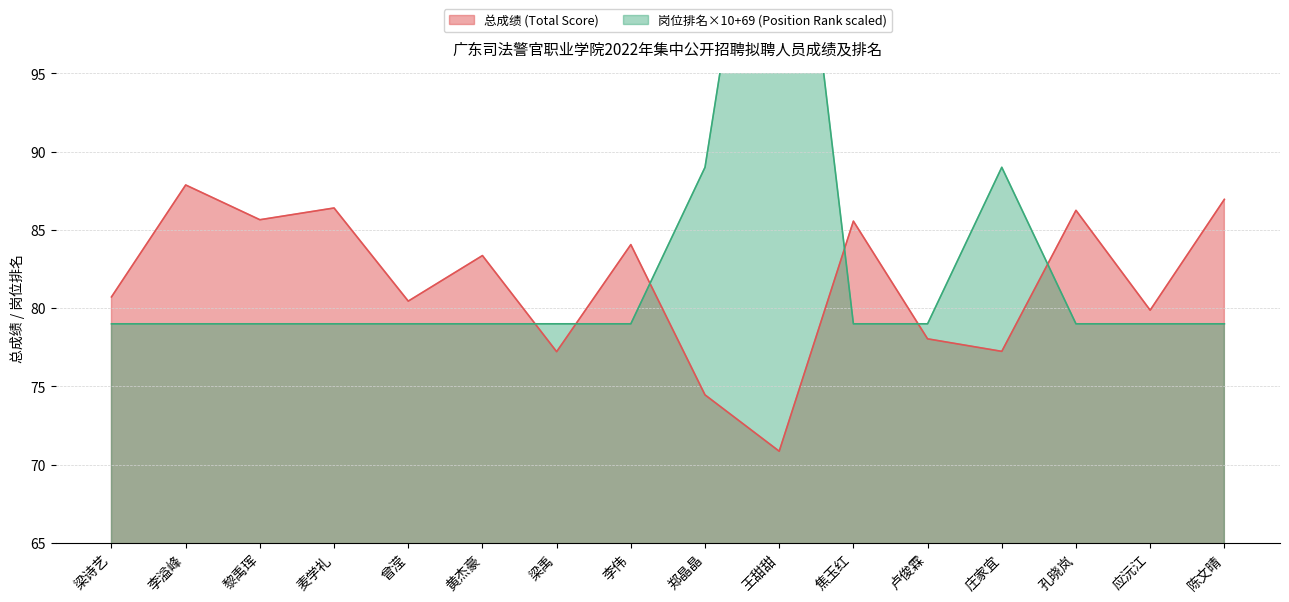

What is the value of the 岗位排名 (Position Rank) point at the 7th from the left?

79.0